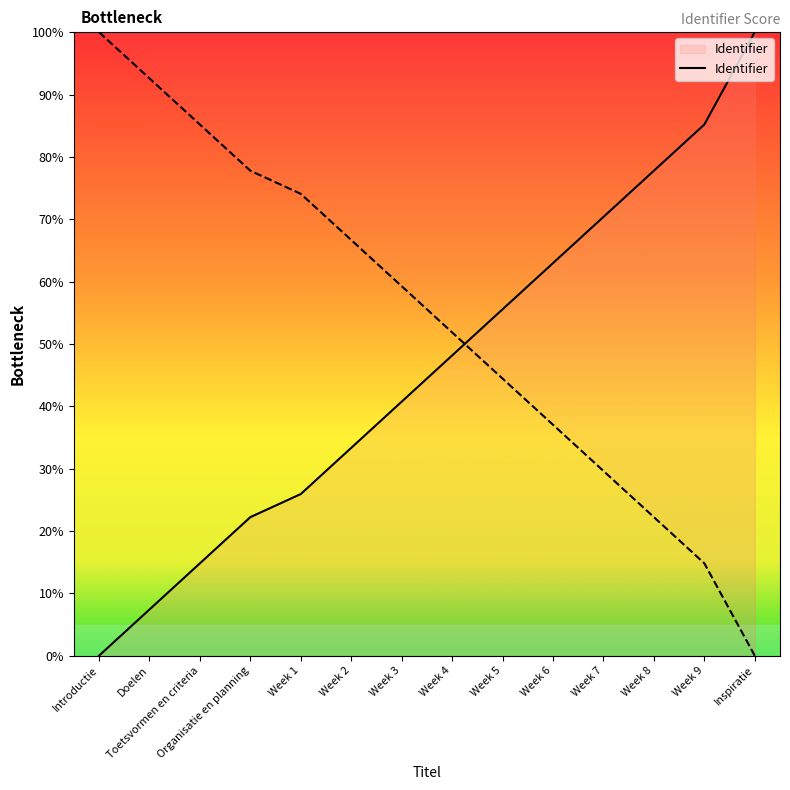

What is the sum of the values at Week 9 and Organisatie en planning?

107.4